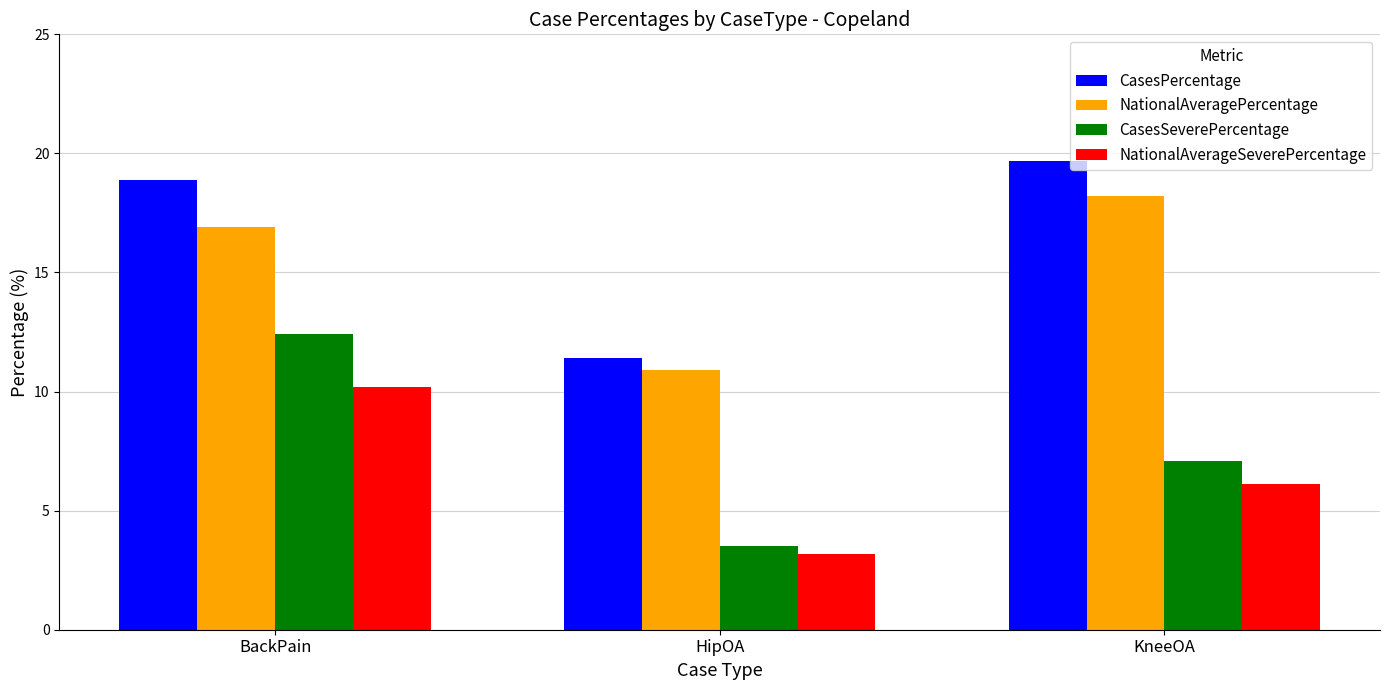

What is the label of the 1st bar from the right?

KneeOA